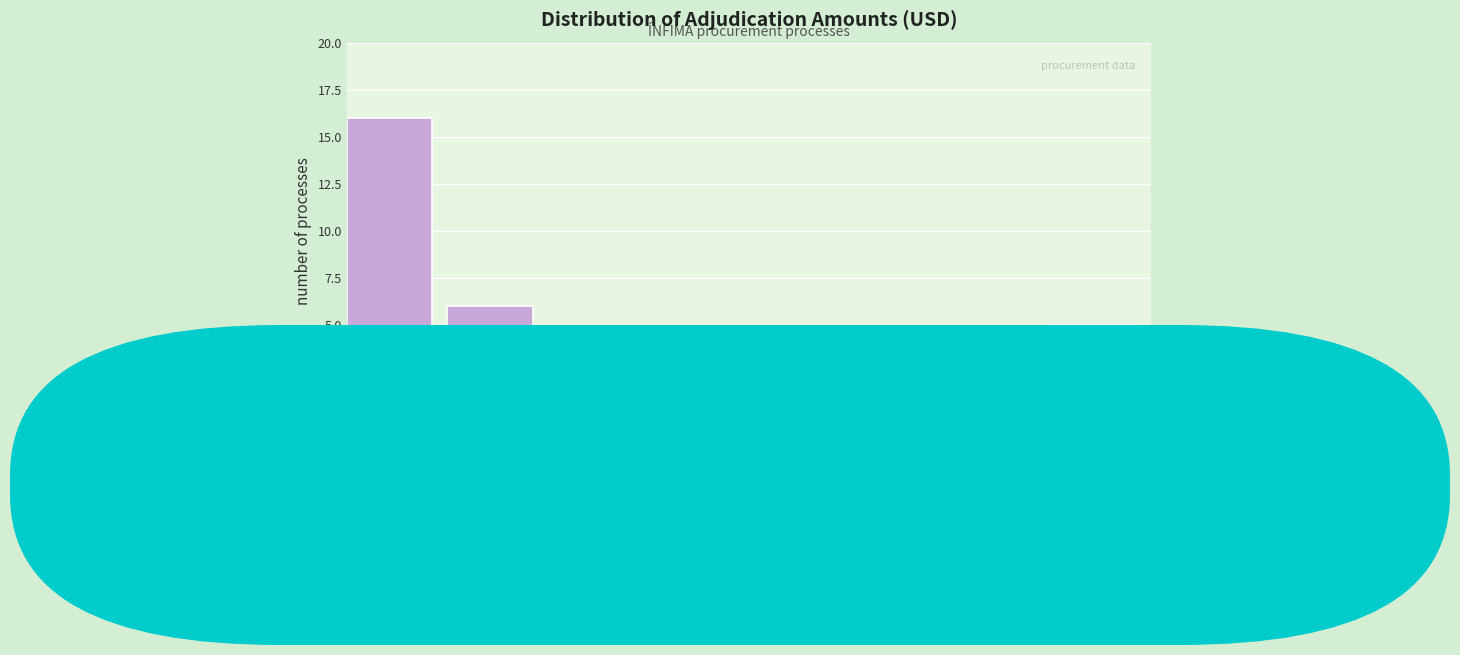

Reading left to right, list every bar in this chart as the range it spans on the x-axis followed by its height. The values are not printed on the chart, so give them approximately, as read against the axis.

0 to 1000: 16
1000 to 2000: 6
2000 to 3000: 3
3000 to 4000: 4
4000 to 5000: 1
5000 to 6000: 2
6000 to 7000: 3
7000 to 8000: 5